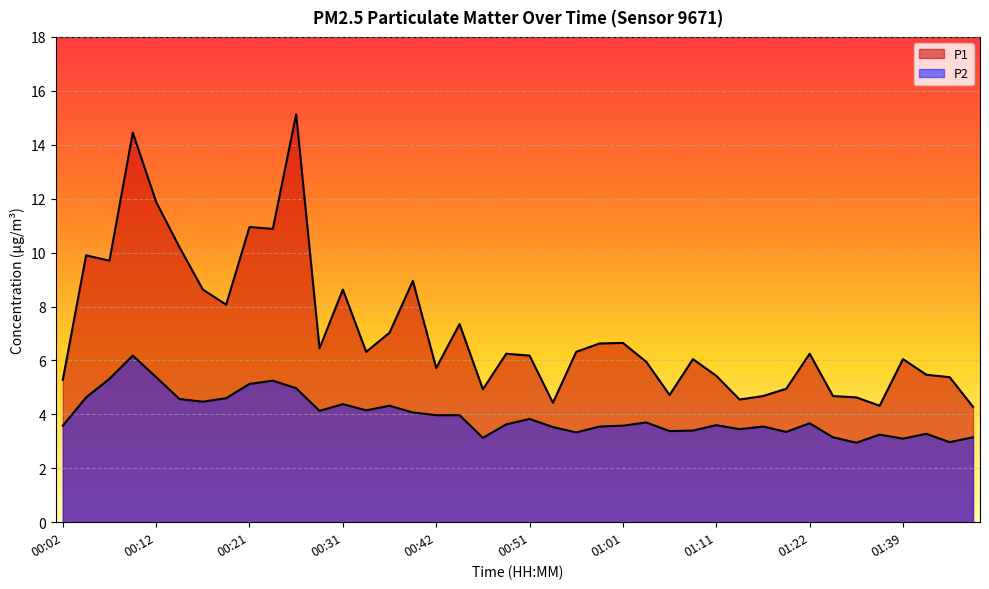

Where is the first local minimum for P2?

00:17